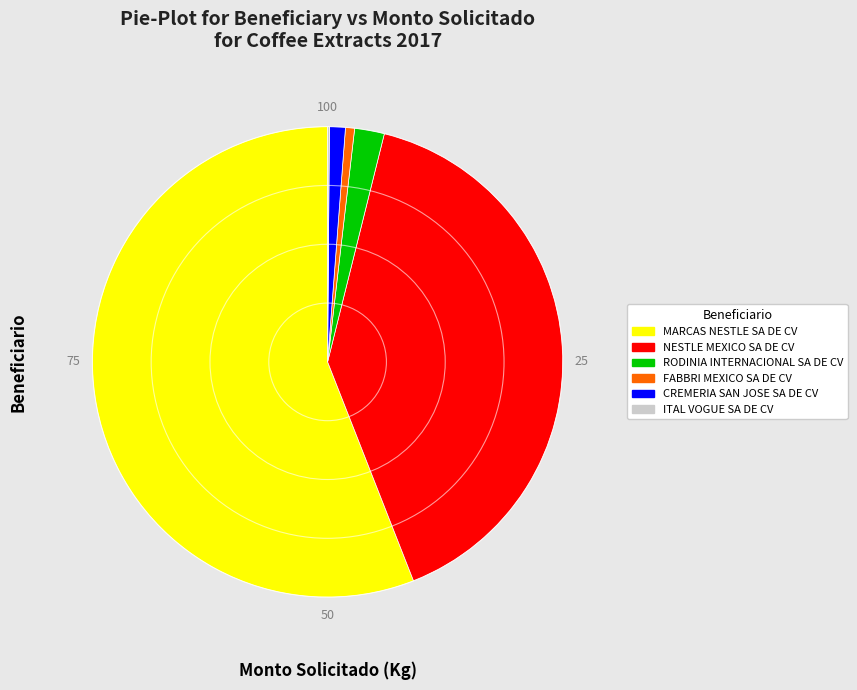

Is MARCAS NESTLE SA DE CV the majority of the pie?

Yes